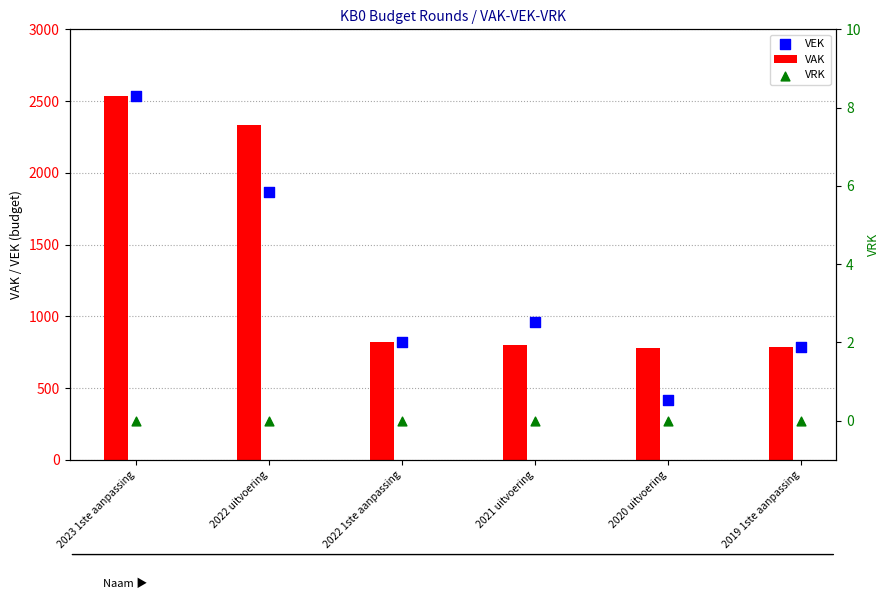

Which series has the largest Y range (max minus min)?

VEK